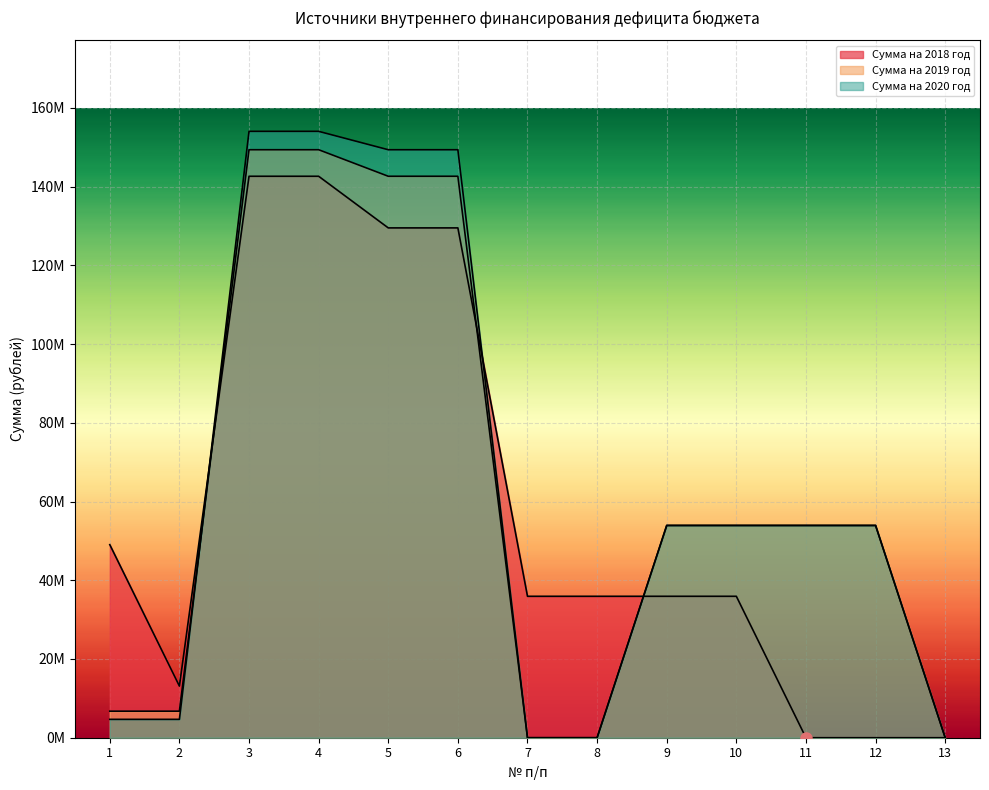

Rank the series at 11 from highest to lowest value.

Сумма на 2019 год, Сумма на 2020 год, Сумма на 2018 год